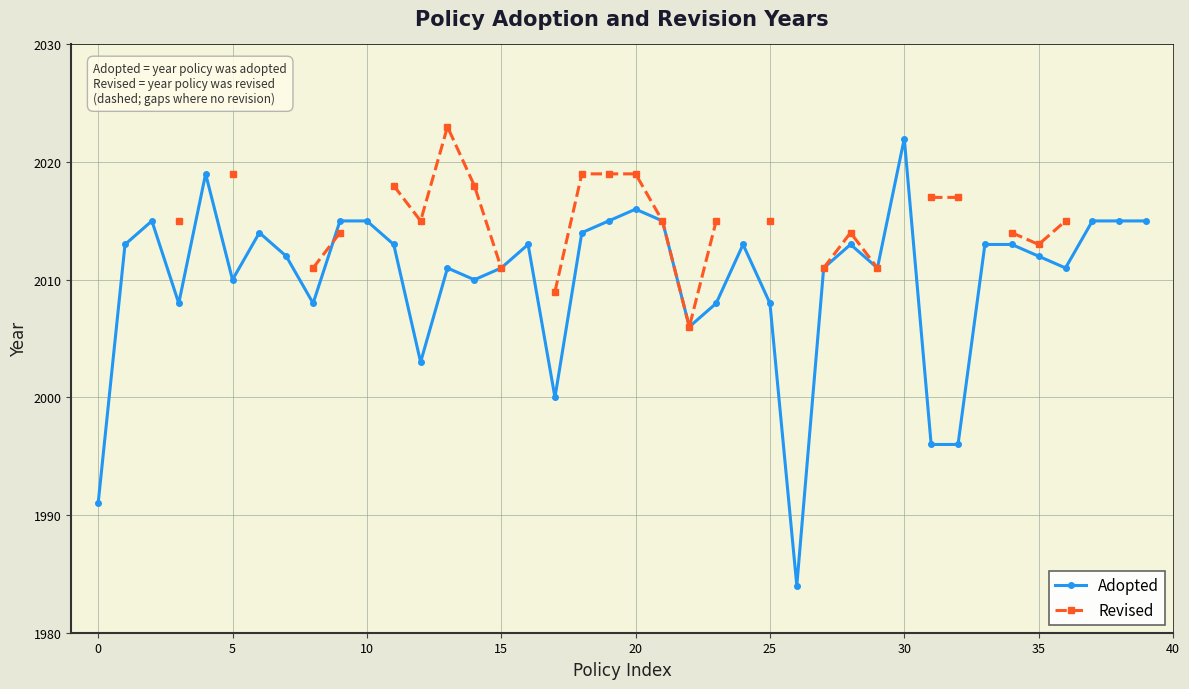

At which label is Adopted closest to 2003?

12